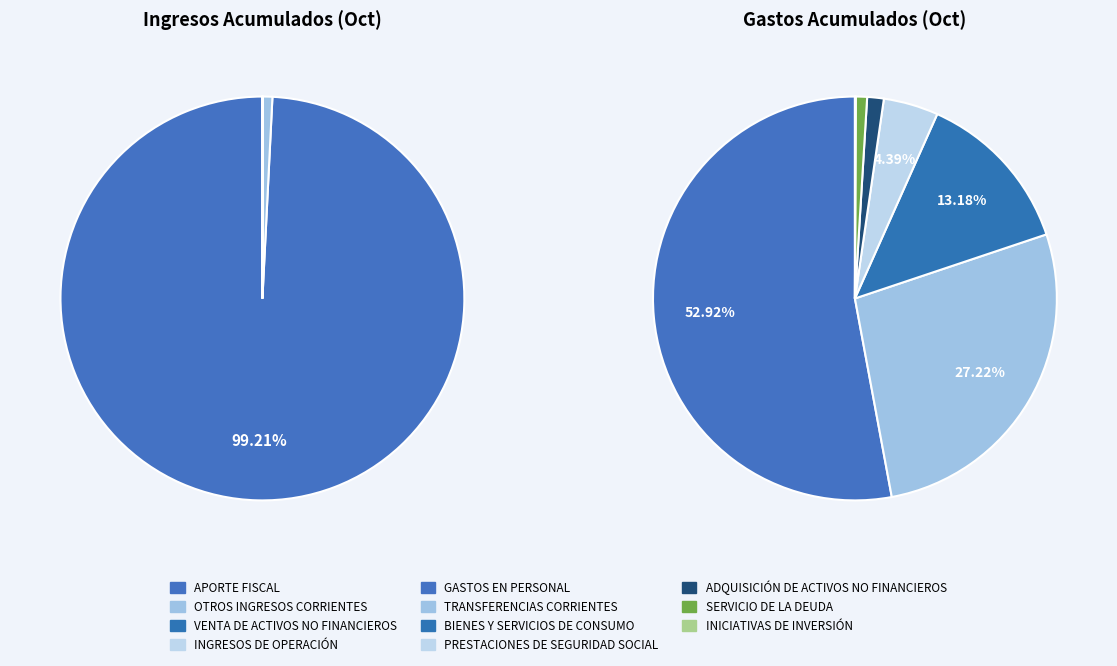

How many slices are in this pie chart?

11